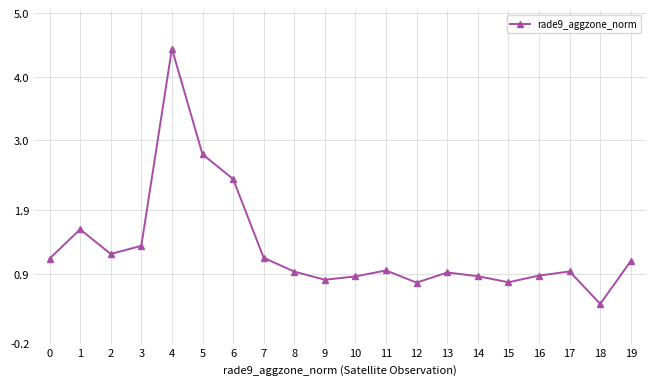

Approximately how many times larger is the value at 7 compared to 2?

1.0